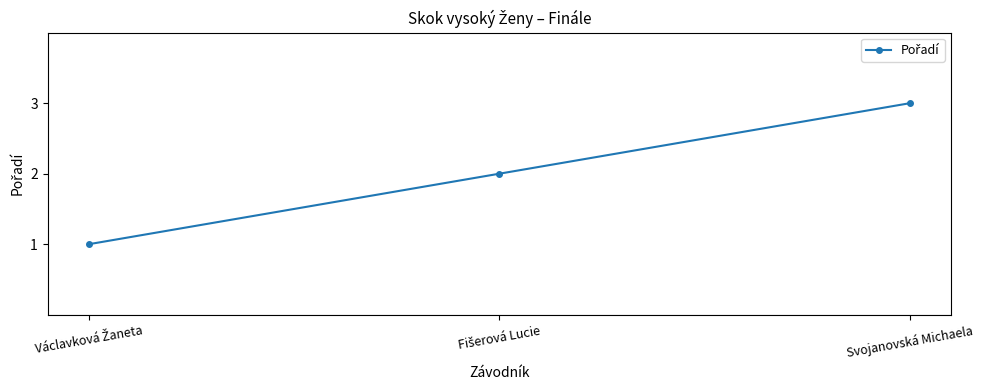

Read the value at Svojanovská Michaela.

3